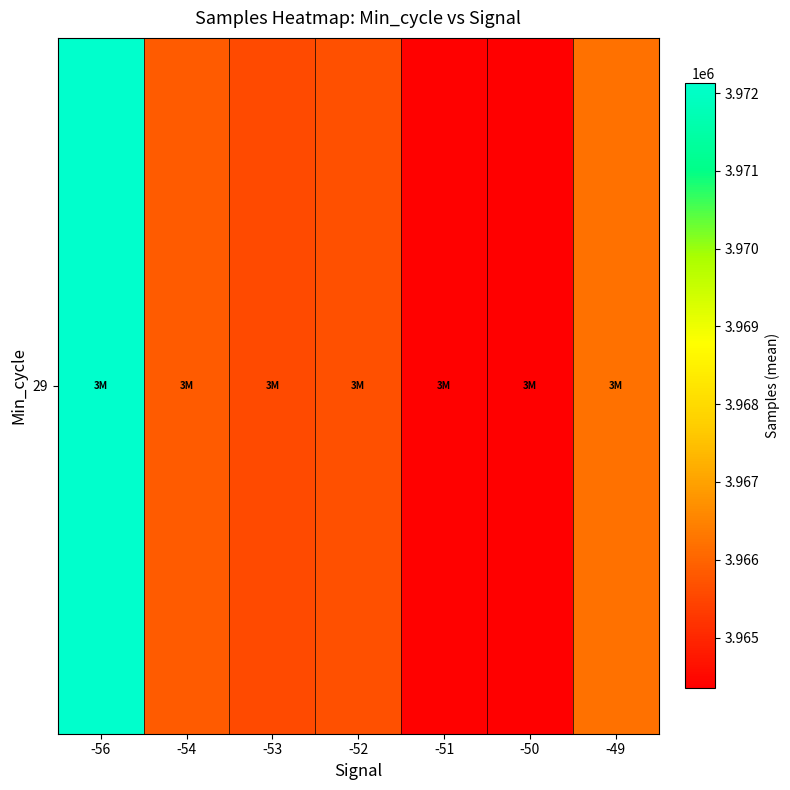

Rank the categories by value from lowest to highest.

-50, -51, -53, -52, -54, -49, -56